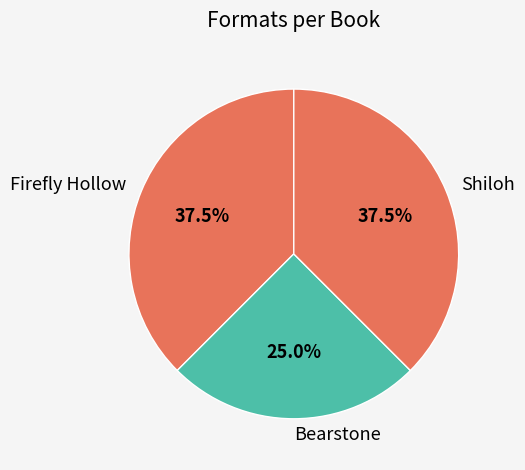

What percentage is the Bearstone slice, to the nearest percent?

25%